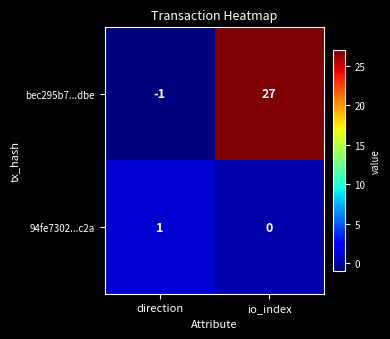

Rank the series at direction from lowest to highest value.

bec295b7...dbe, 94fe7302...c2a